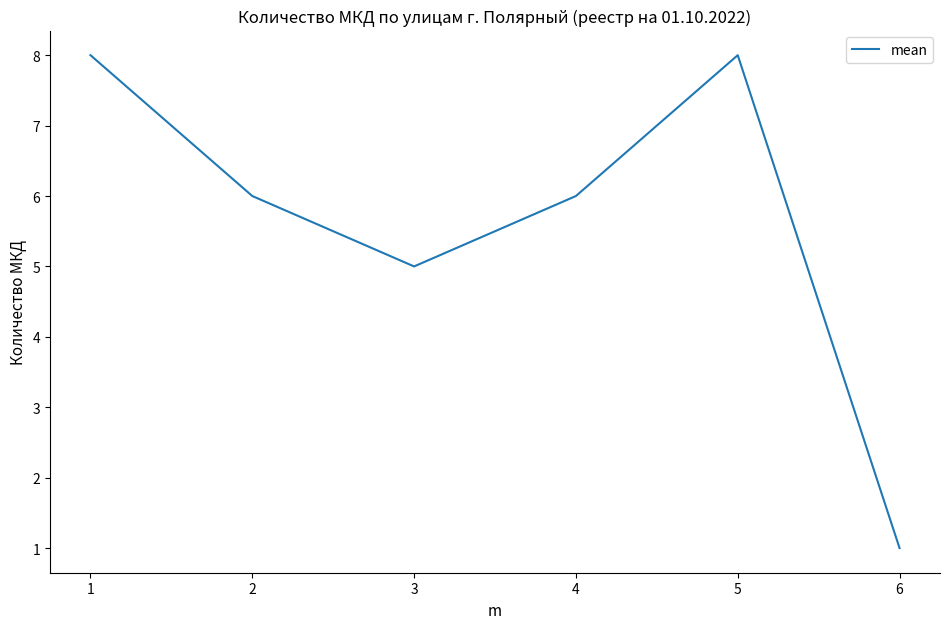

What is the change in value from 5 to 6?

-7